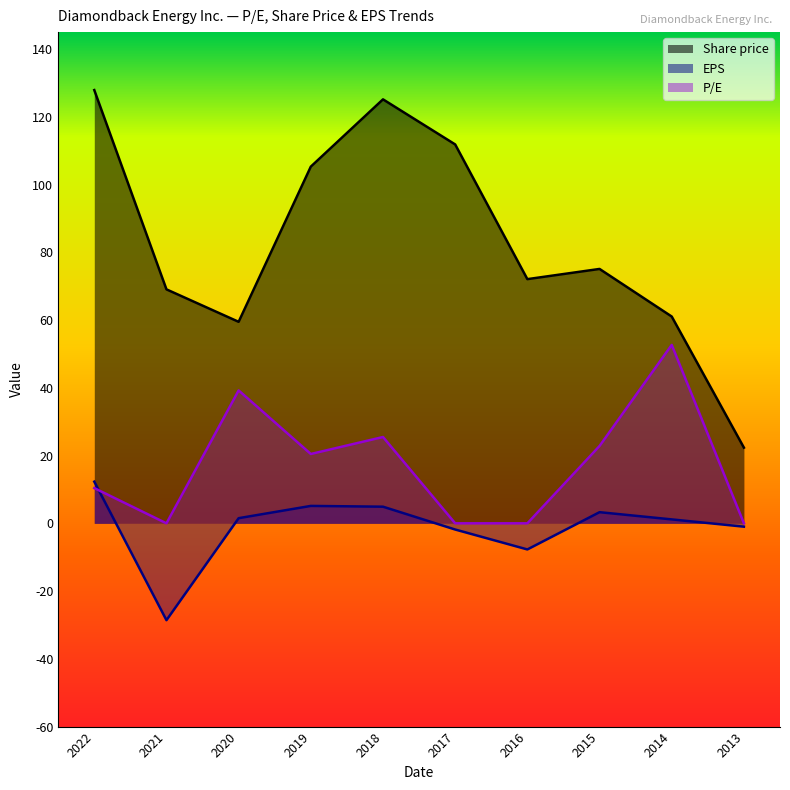

True or false: Share price has more than 0 points higher than both neighbors.

True